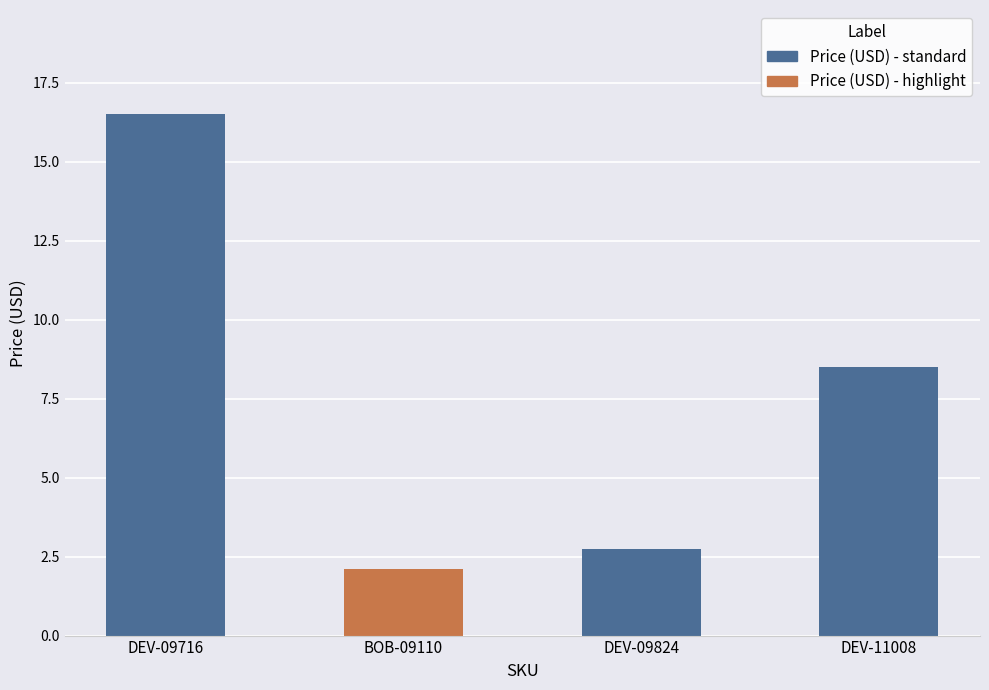

Approximately how many times larger is the value at BOB-09110 compared to DEV-11008?

0.2